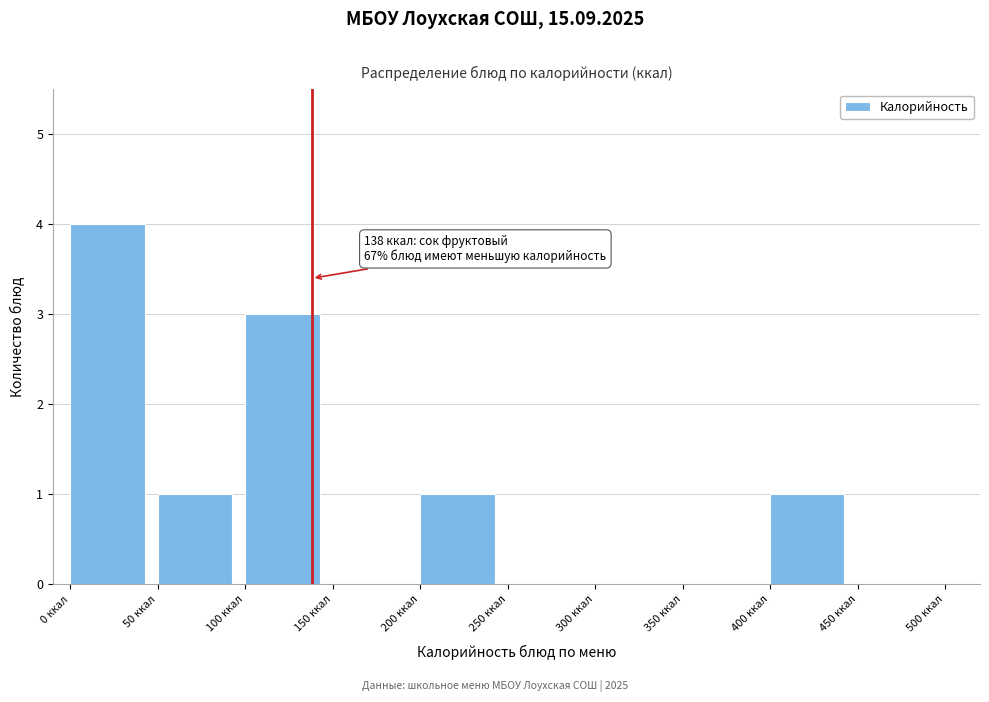

Over which range of the x-axis is the bar tallest?

0 to 50